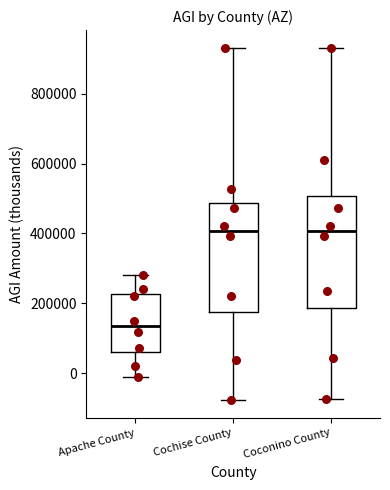

Which box's median line is the lowest?

Apache County